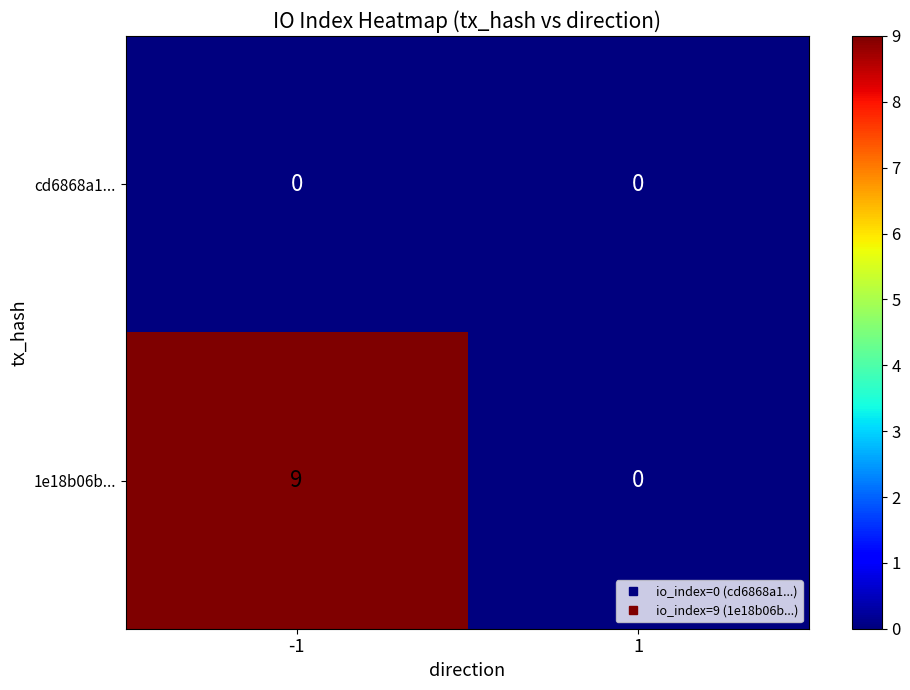

List the series in order of their peak value, lowest first.

cd6868a1..., 1e18b06b...